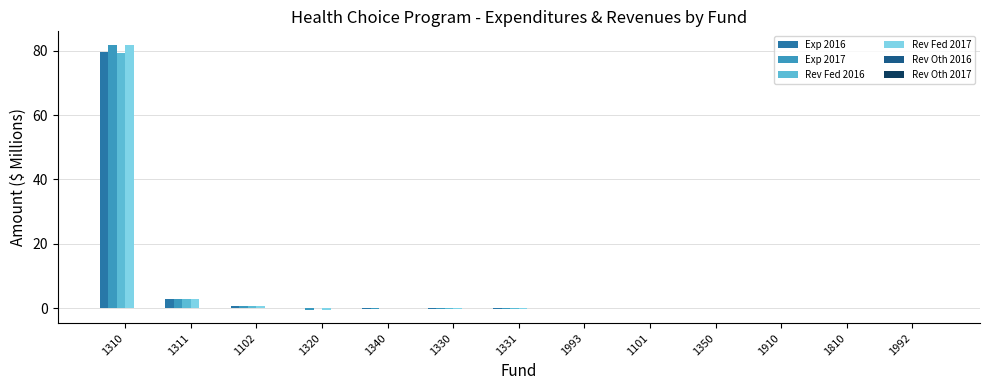

At which label is Rev Fed 2016 closest to 39?

1311